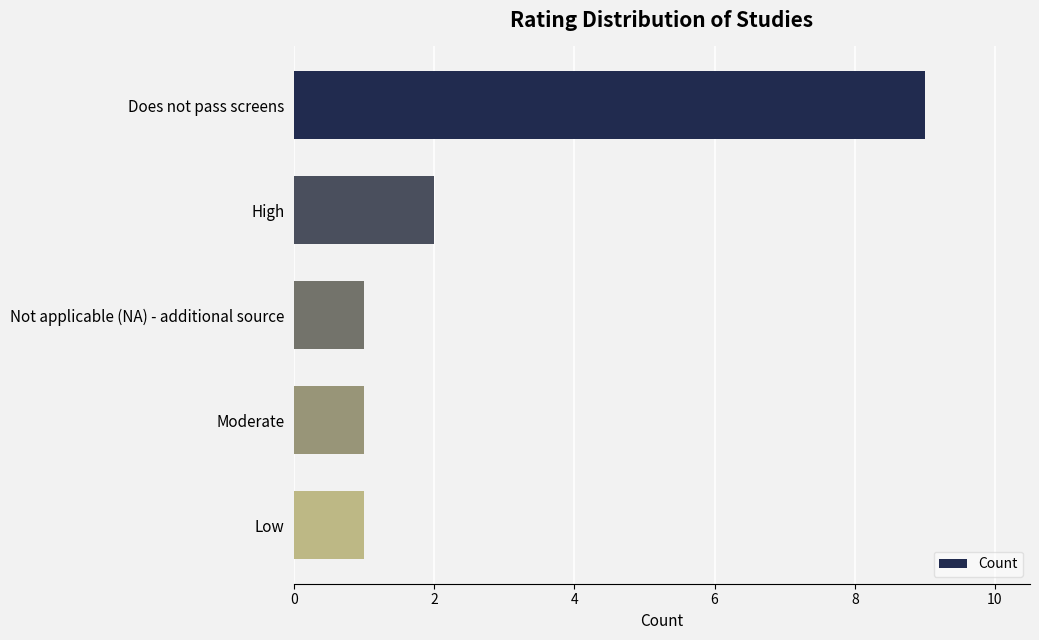

At which category does the chart reach its peak across all series?

Does not pass screens